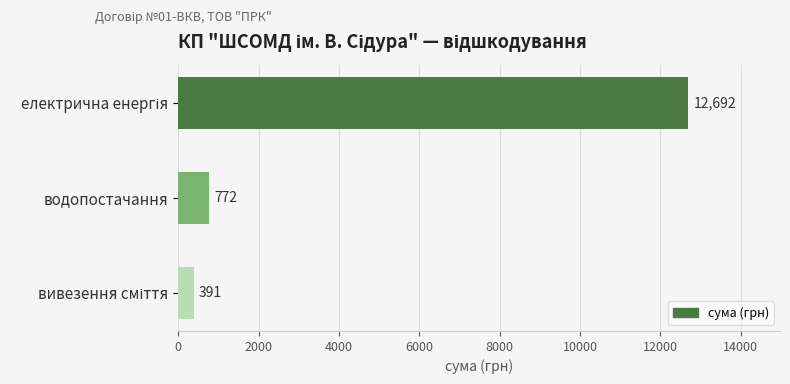

True or false: the data shows 1373 at водопостачання.

False